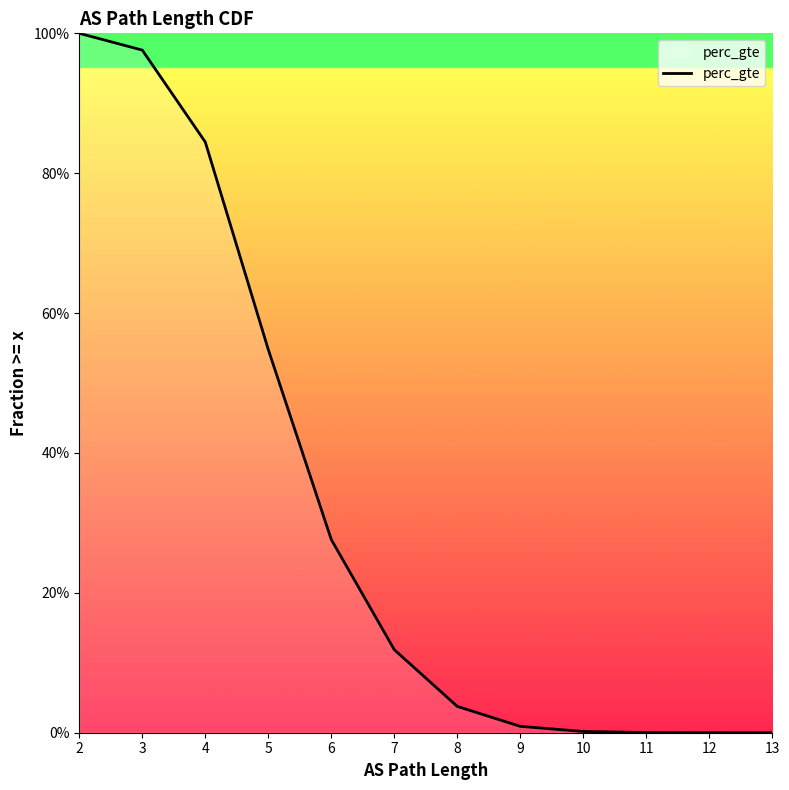

At which category does the chart reach its minimum across all series?

13